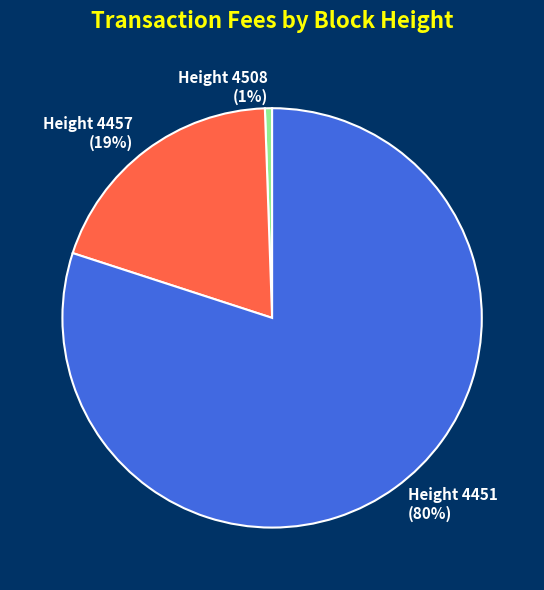

To the nearest percent, what is the difference between the largest and smallest slice percentages?

79%